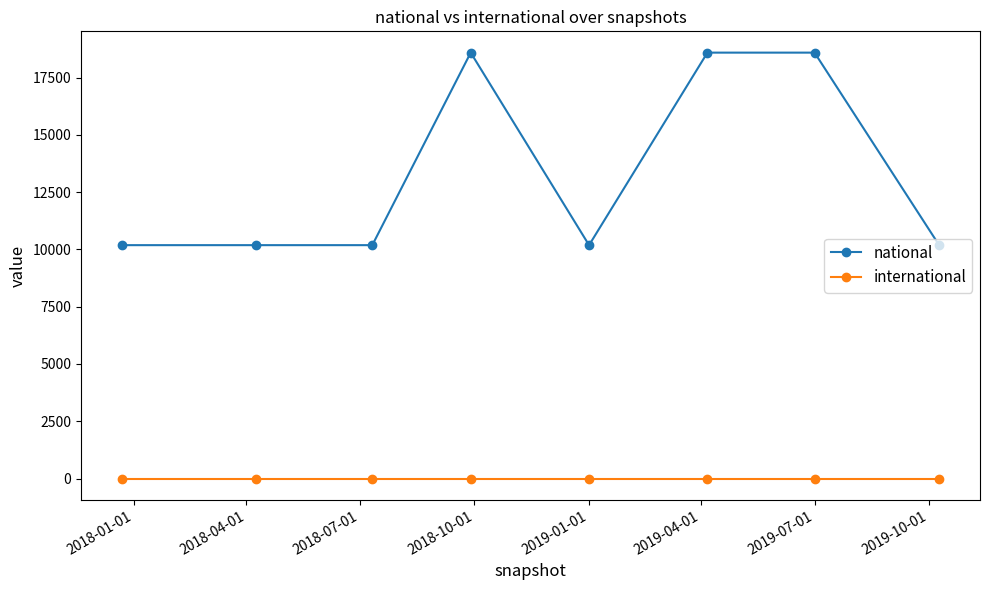

Which series has the largest total across all categories?

national